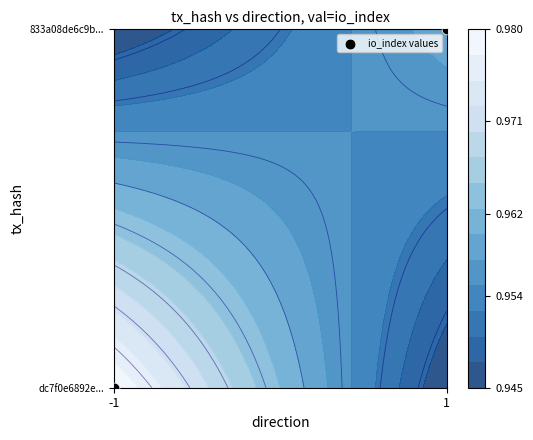

True or false: the data shows 1 at -1.

False